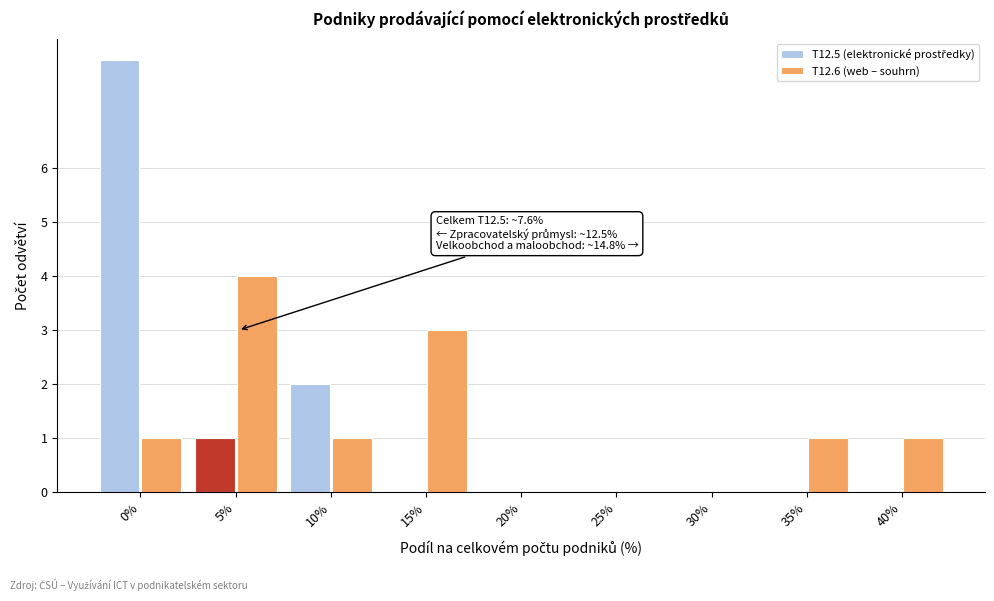

True or false: T12.6 (web – souhrn) has a value of 1 at 40%.

True